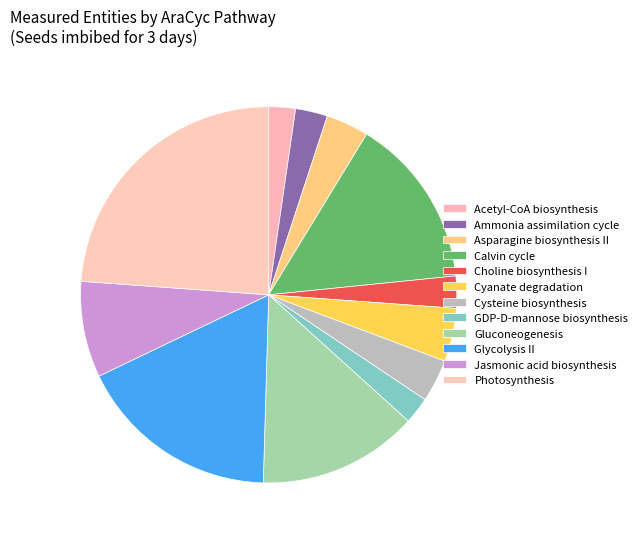

Count the number of slices in the pie.

12